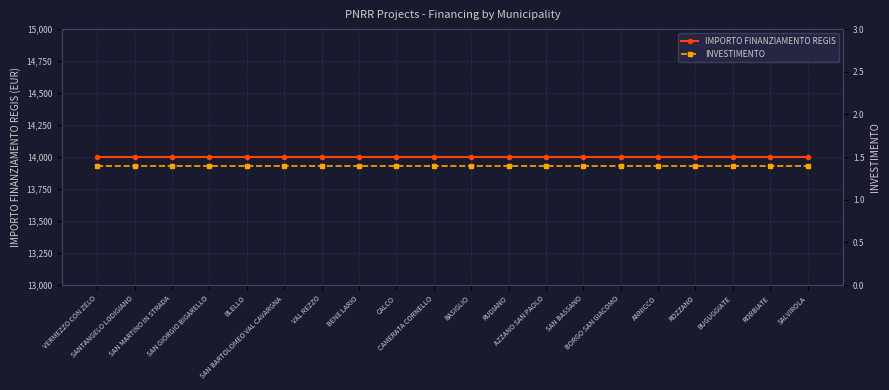

True or false: INVESTIMENTO and IMPORTO FINANZIAMENTO REGIS intersect in this chart.

False